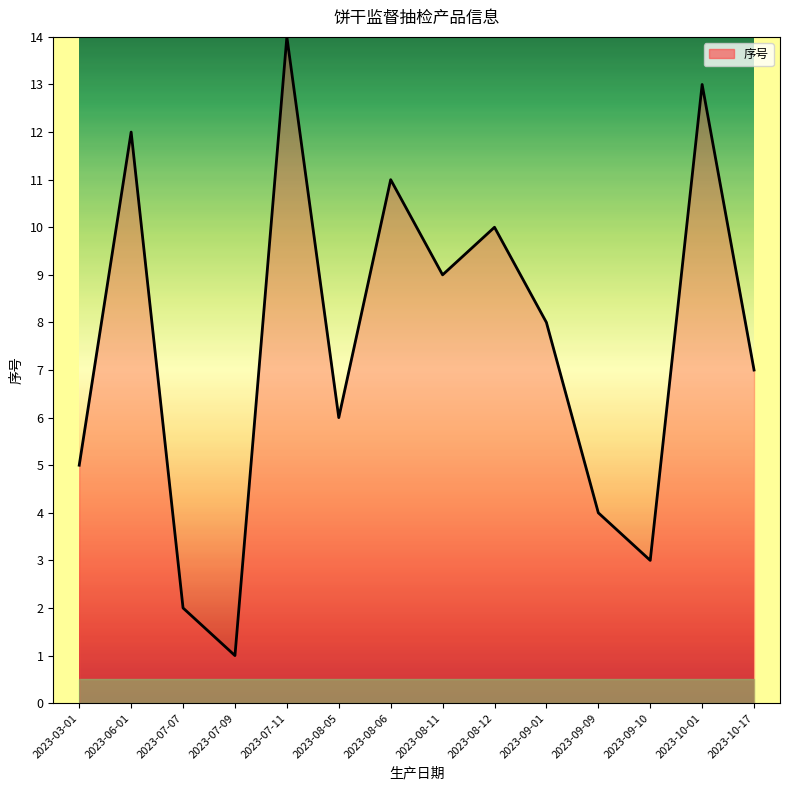

At which category does the chart reach its peak across all series?

2023-07-11